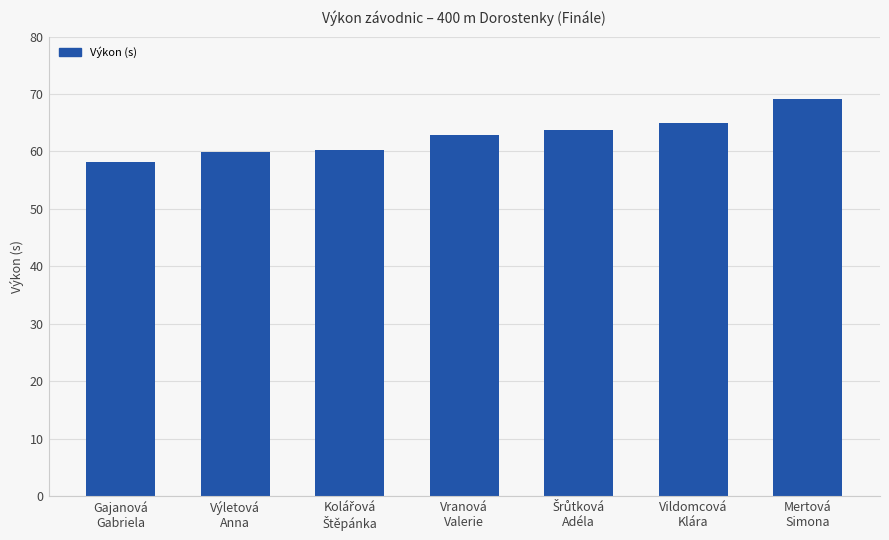

What is the sum of the values at Vranová
Valerie and Mertová
Simona?

132.0